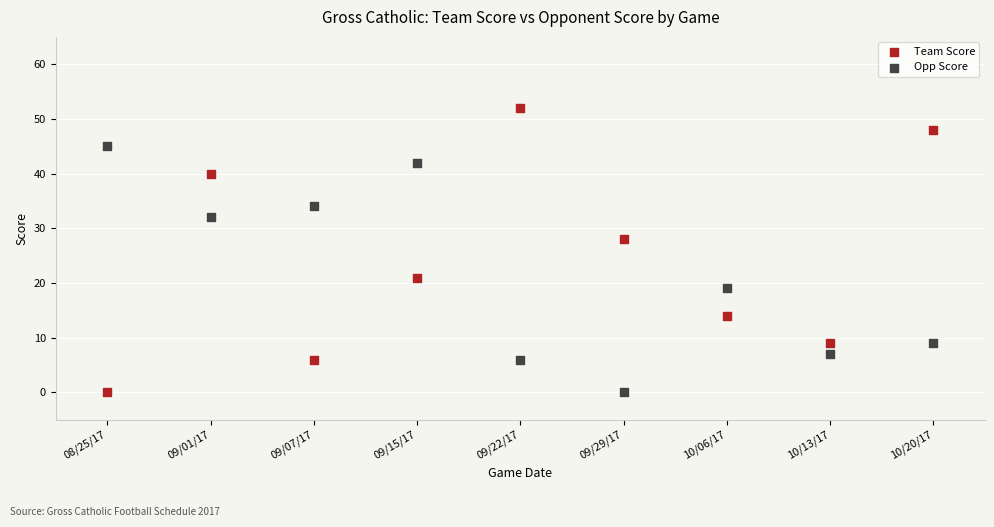

Which series contains the highest Y value?

Team Score